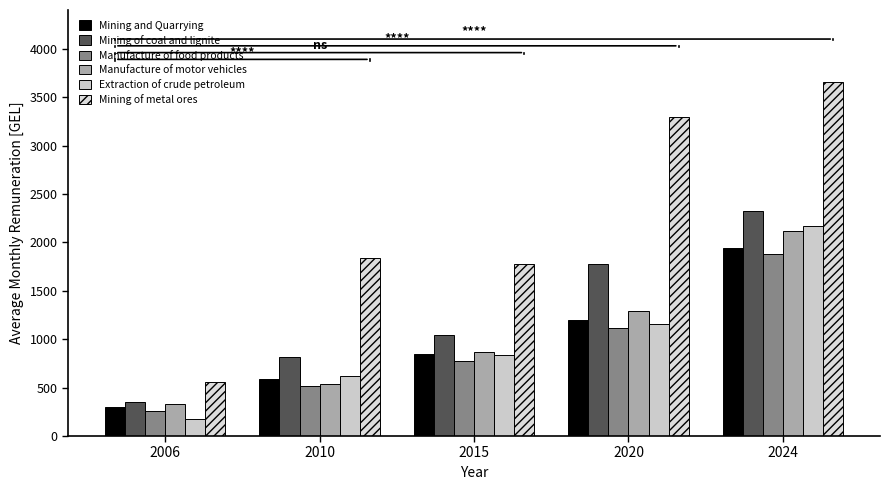

Reading left to right, extract all data points from this chart.

Mining and Quarrying: 2006=301.6	2010=588.6	2015=851.1	2020=1196.4	2024=1939.9
Mining of coal and lignite: 2006=352.3	2010=812.3	2015=1047.4	2020=1779.4	2024=2324.9
Manufacture of food products: 2006=262.2	2010=515.2	2015=776.1	2020=1110.7	2024=1875.9
Manufacture of motor vehicles: 2006=333.4	2010=532.2	2015=869.3	2020=1290.1	2024=2120.2
Extraction of crude petroleum: 2006=173.1	2010=616.5	2015=836.9	2020=1153.5	2024=2165.2
Mining of metal ores: 2006=553.1	2010=1839.3	2015=1774.0	2020=3294.7	2024=3661.4